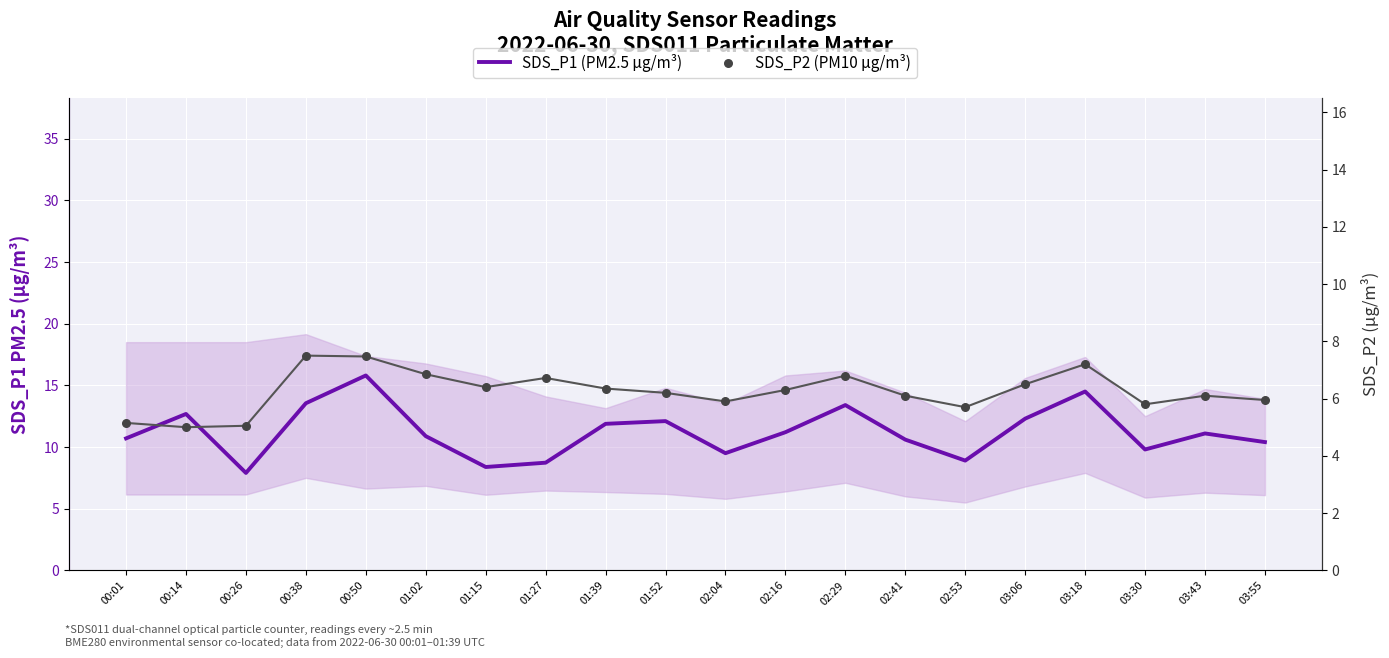

Which series has the largest total across all categories?

SDS_P1 (PM2.5 µg/m³)